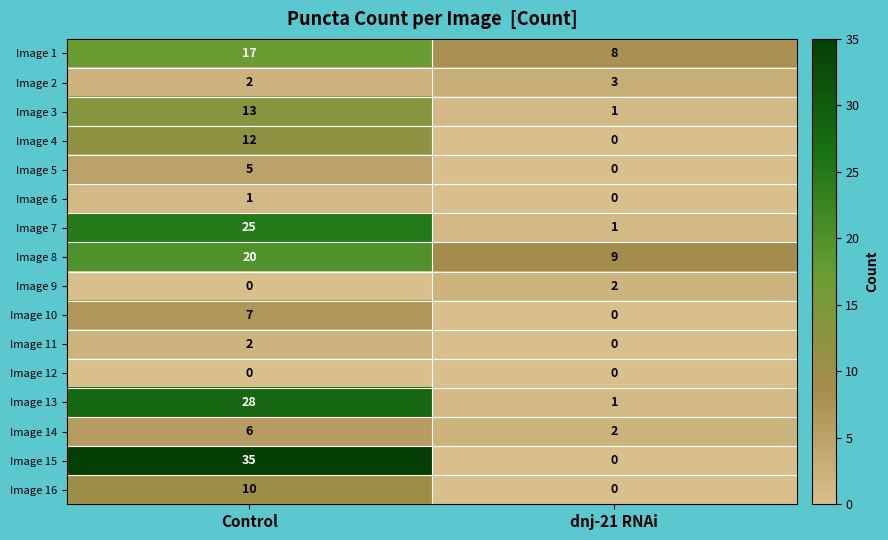

List the labels in order of Image 7 value, largest first.

Control, dnj-21 RNAi